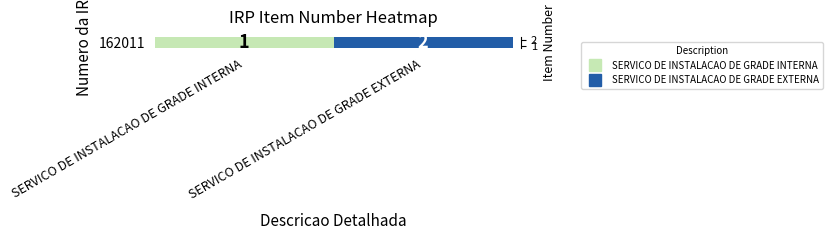

How many values are below 2?

1